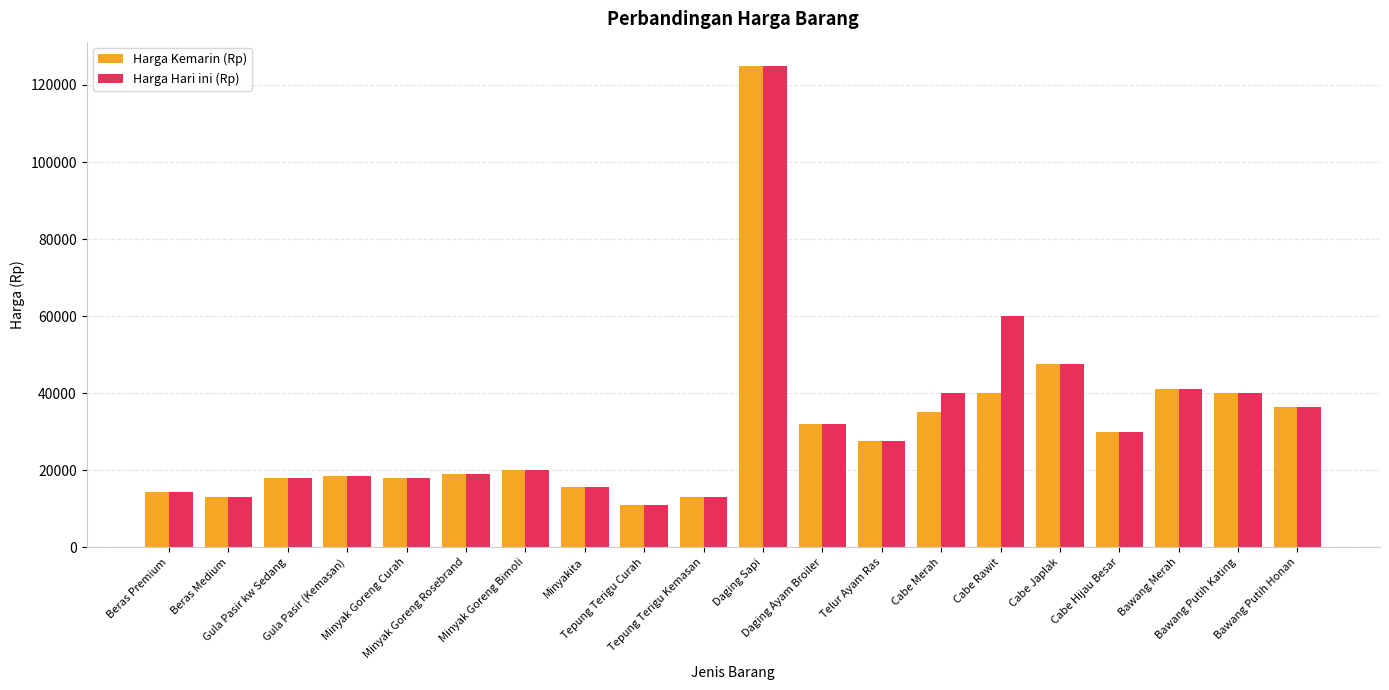

Where does the Harga Kemarin (Rp) series first go above 27500?

Daging Sapi